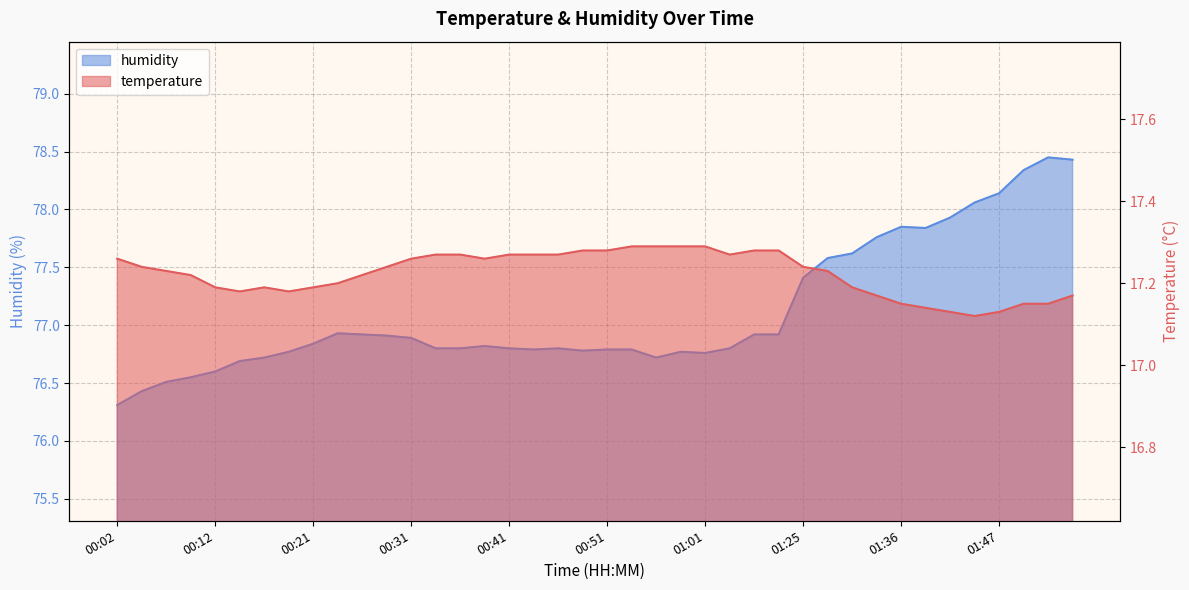

Read the humidity value at 00:53.

76.8